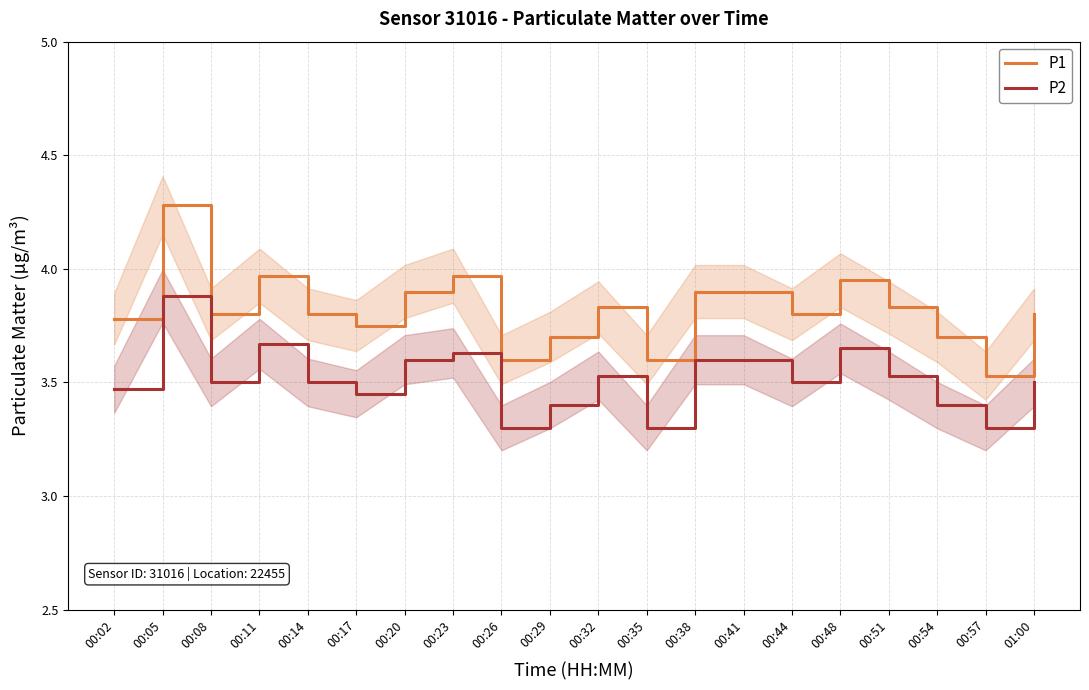

True or false: P1 and P2 intersect in this chart.

False